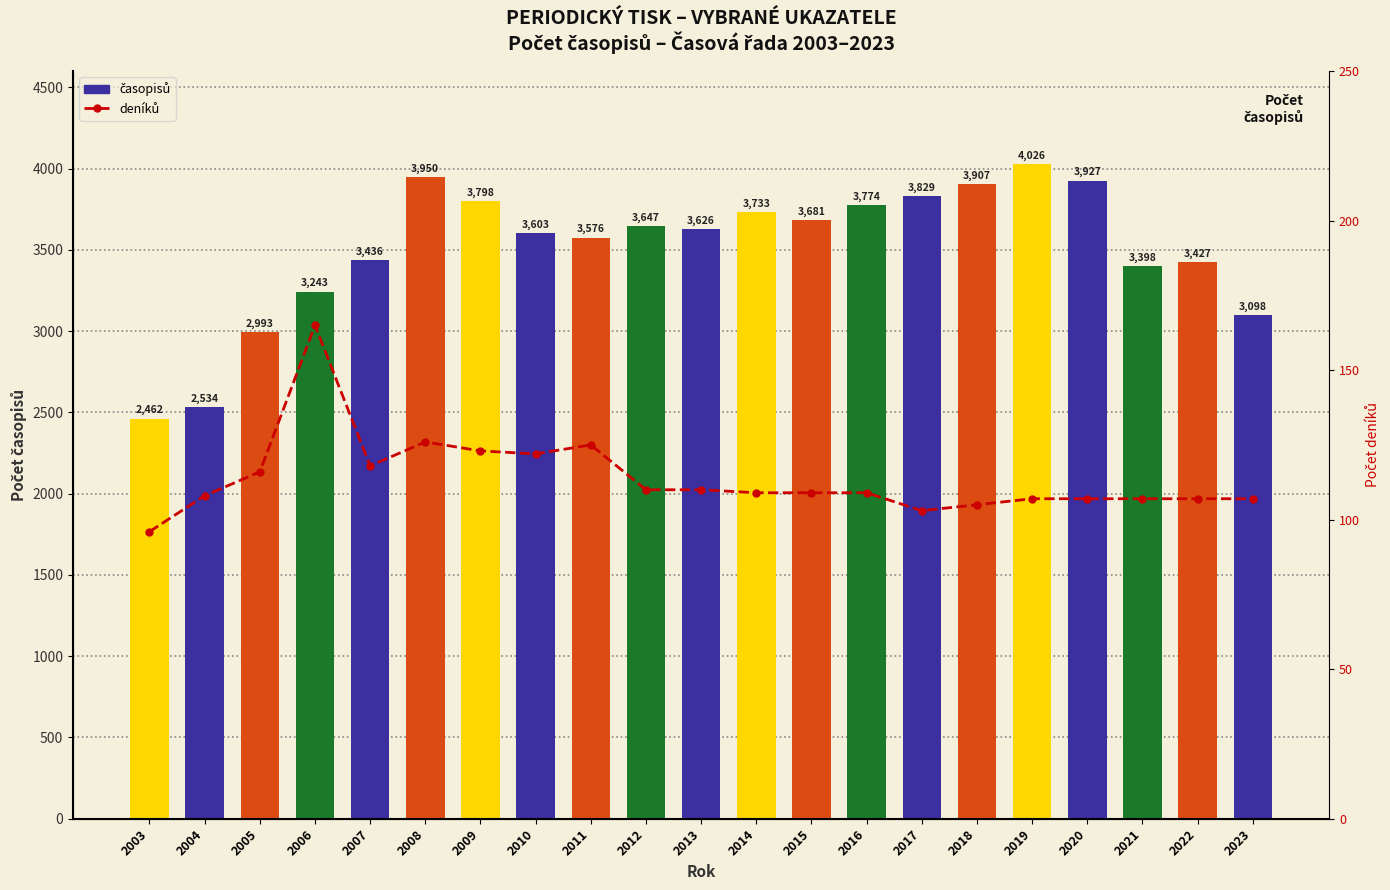

Which series has the largest range (max minus min)?

časopisů